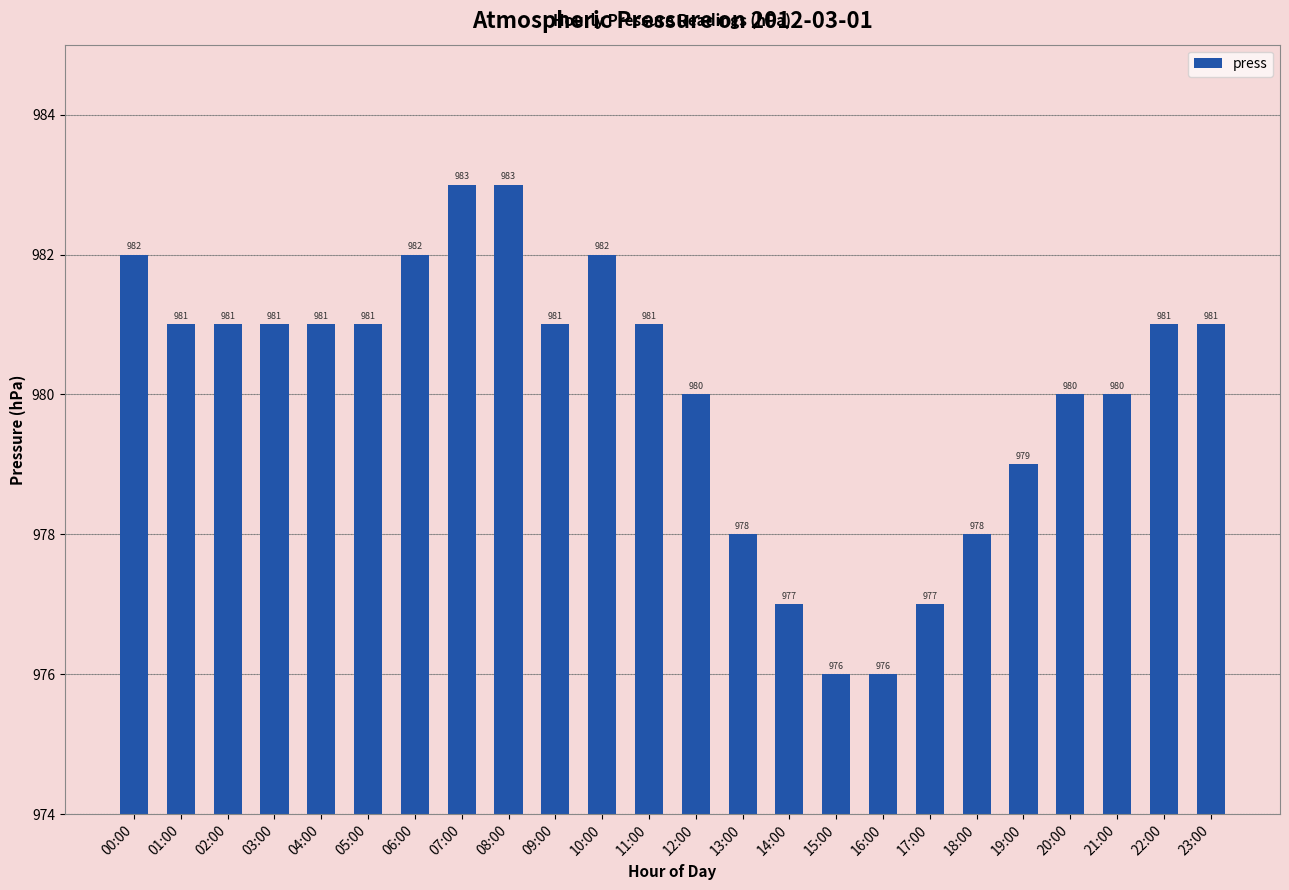

At which label does the data first exceed 981?

00:00